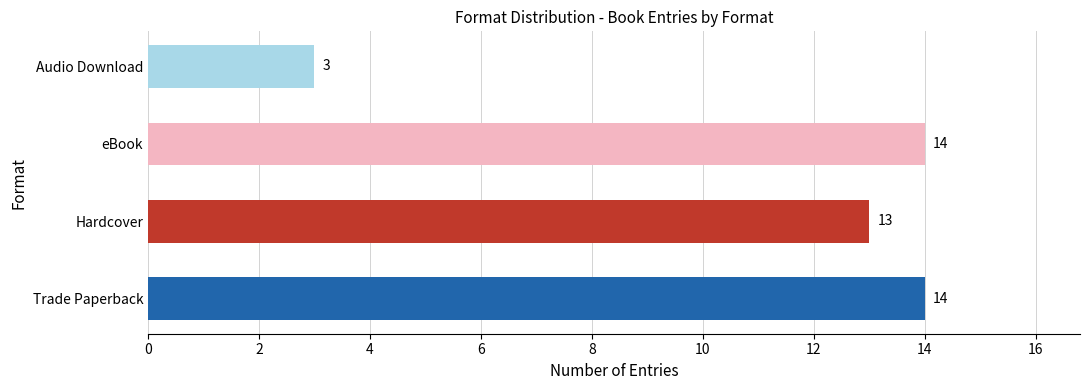

Reading bottom to top, what are all the values shown in this chart?

14	13	14	3